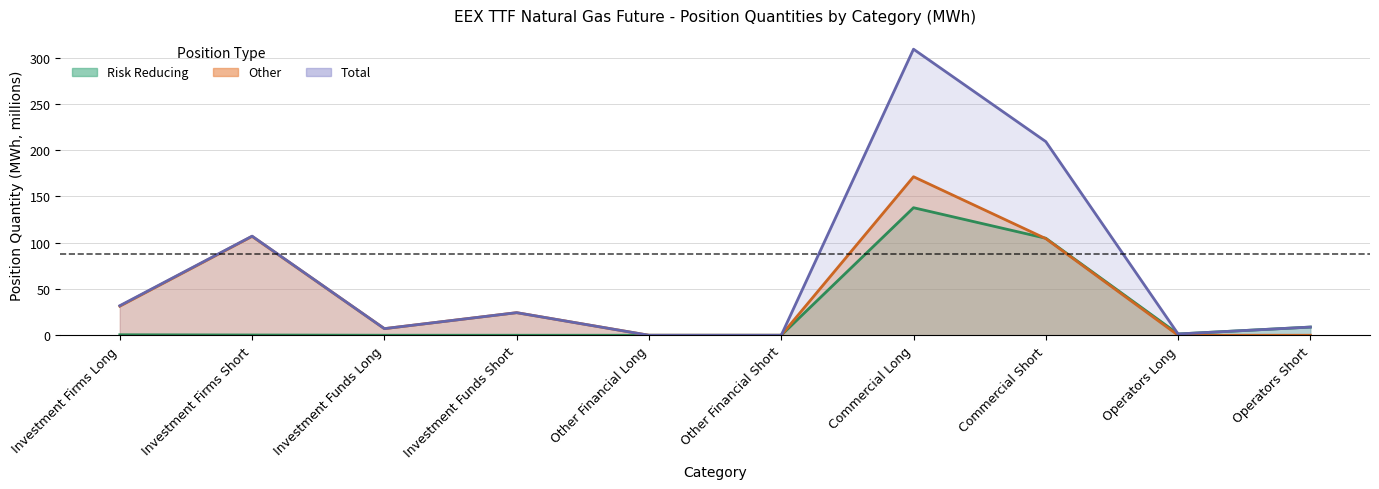

How many lines are shown in the chart?

3